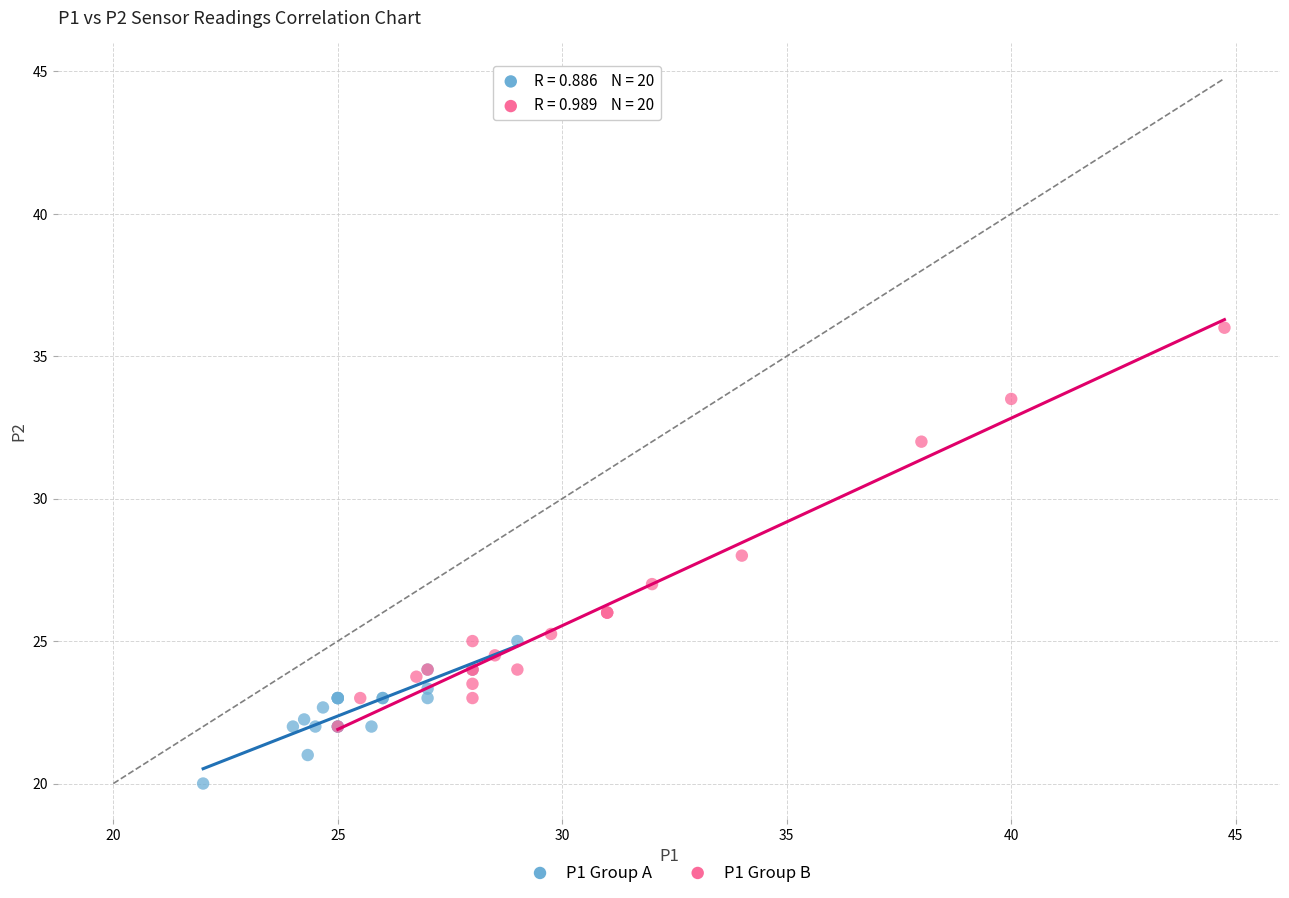

Which series contains the lowest Y value?

P1 Group A